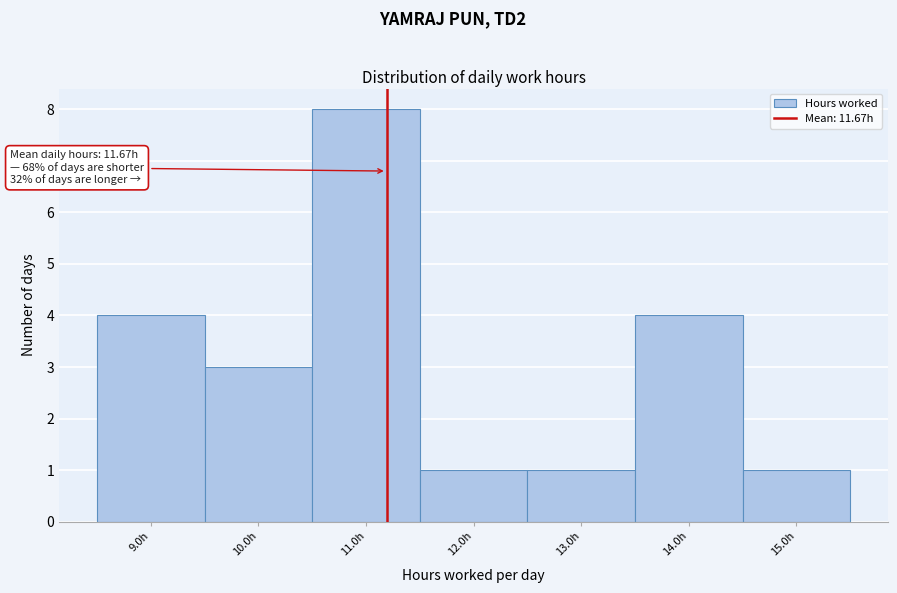

Reading right to left, extract all data points from this chart.

1	4	1	1	8	3	4